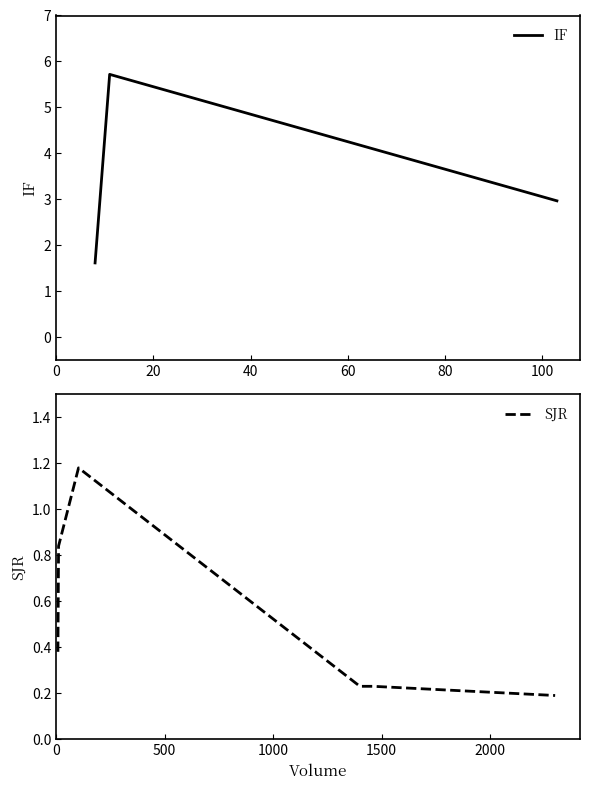

What are all the series names shown in the legend?

IF, SJR